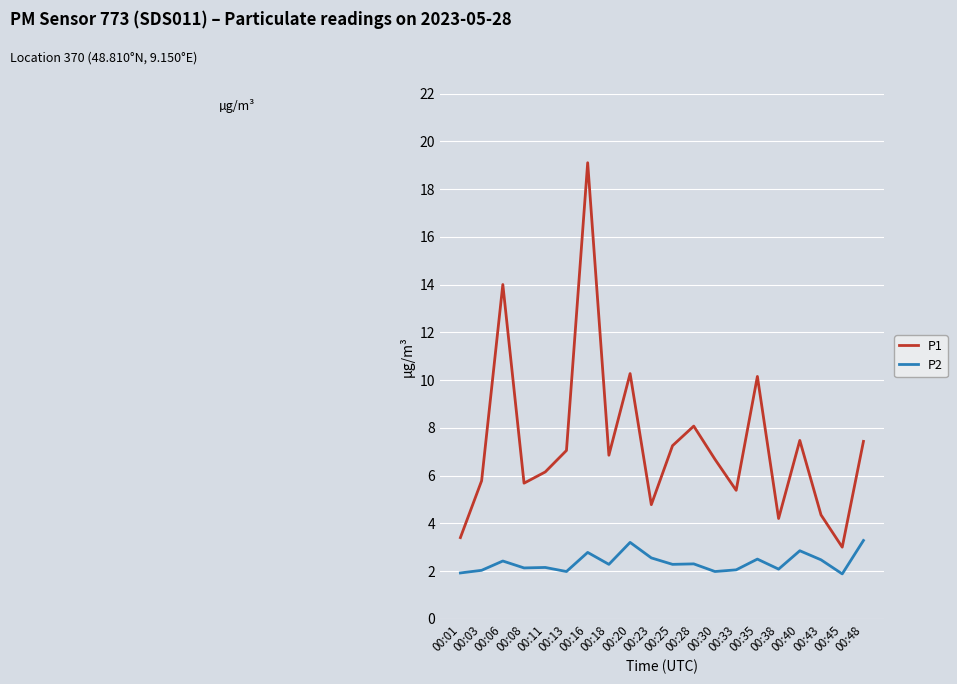

What is the difference between the maximum and second lowest values in the P1 series?

15.7